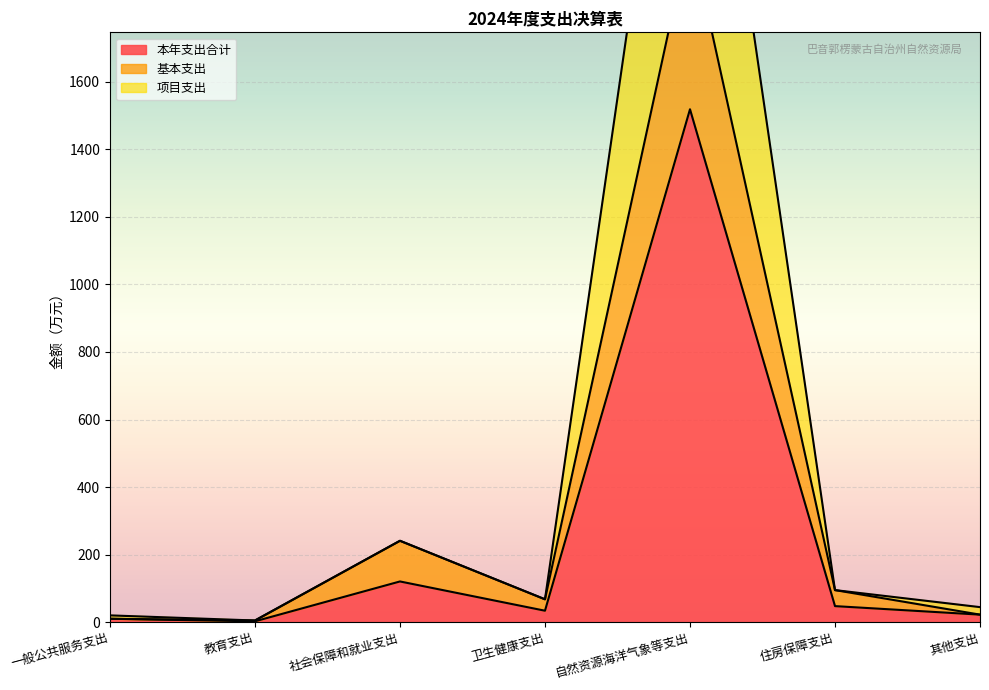

What is the label of the 7th point from the left?

其他支出